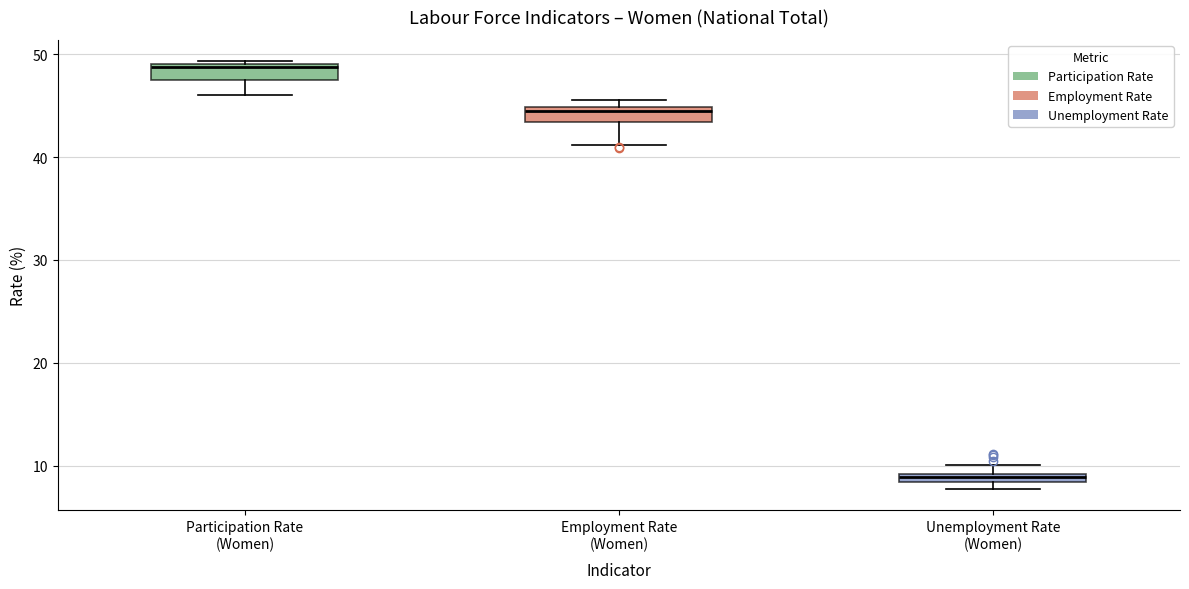

Where is the upper edge of the box for Employment Rate (Women) on the y-axis? The values are not printed on the chart, so give them approximately, as read against the axis.

45